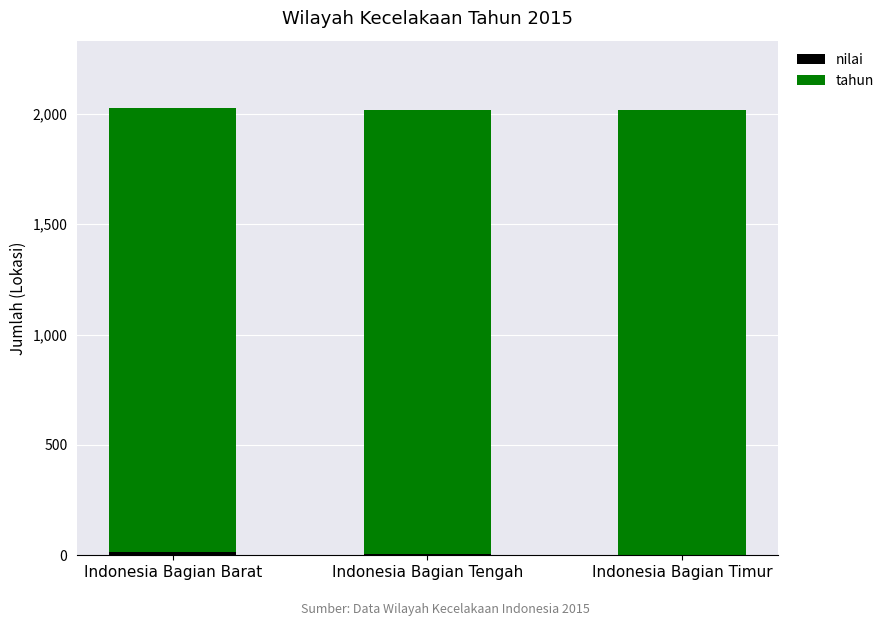

At which category is the sum across all series the highest?

Indonesia Bagian Barat